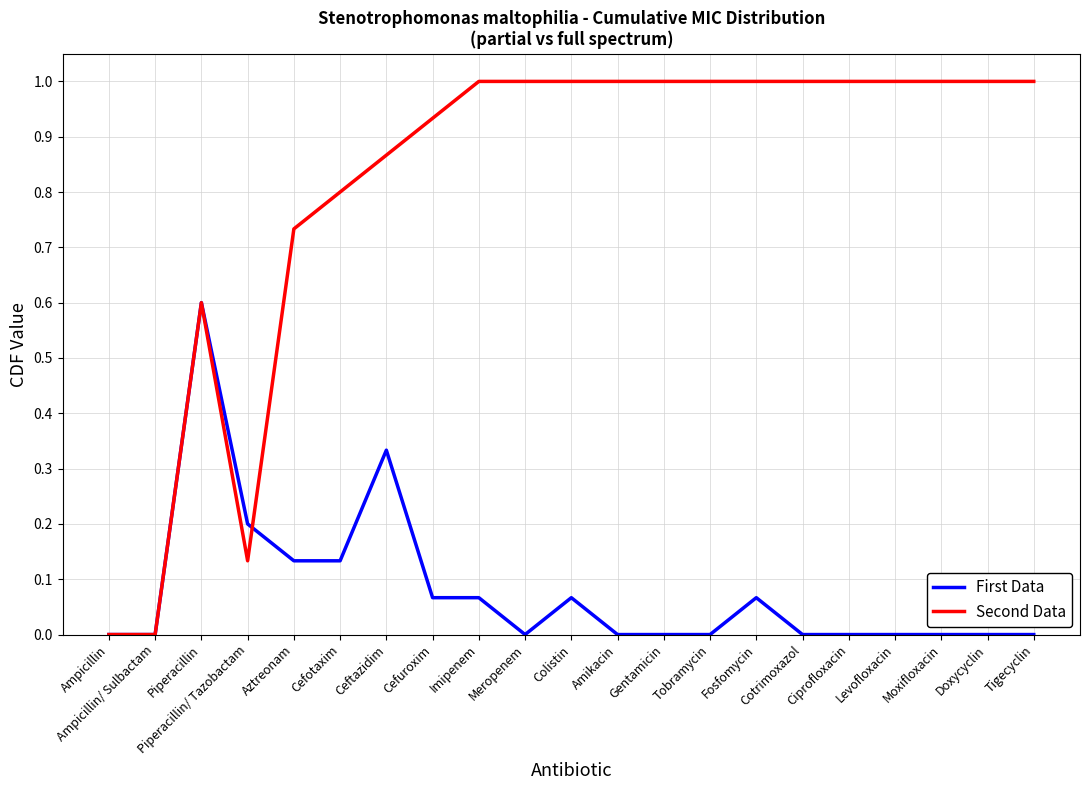

Which series changed the most between Tobramycin and Fosfomycin?

First Data